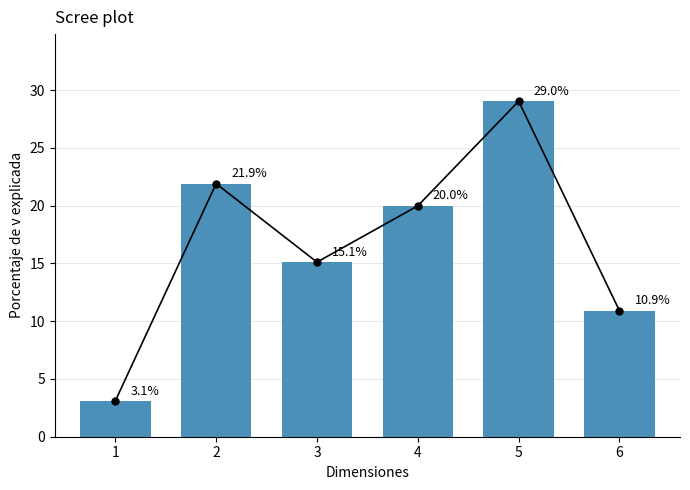

Reading right to left, extract all data points from this chart.

6=10.9	5=29.0	4=20.0	3=15.1	2=21.9	1=3.1